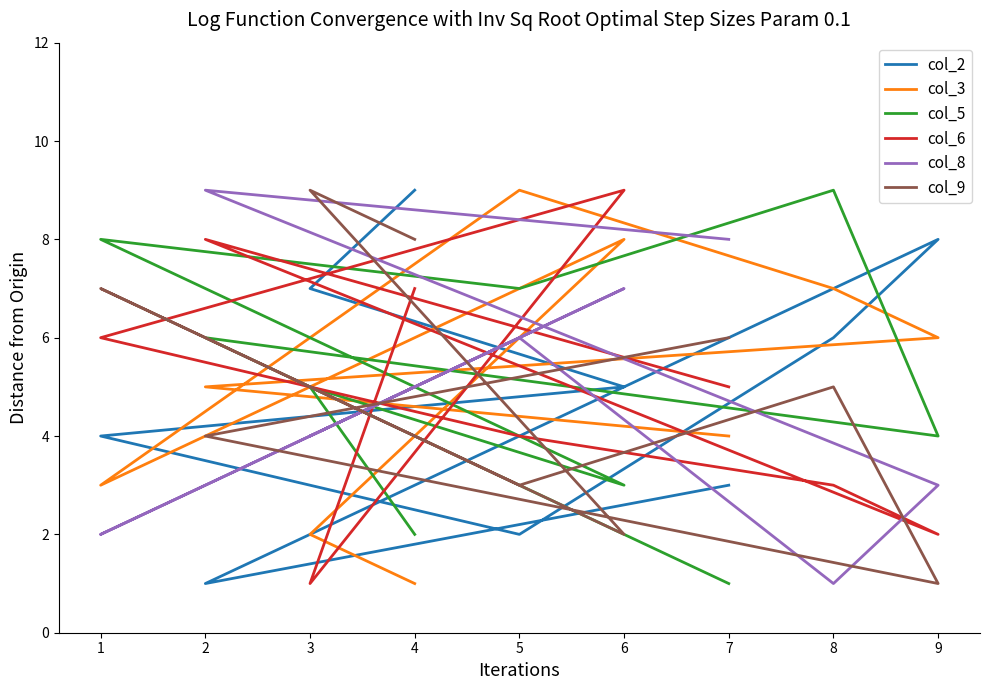

After their last crossing, which series has the higher values: col_3 or col_6?

col_6